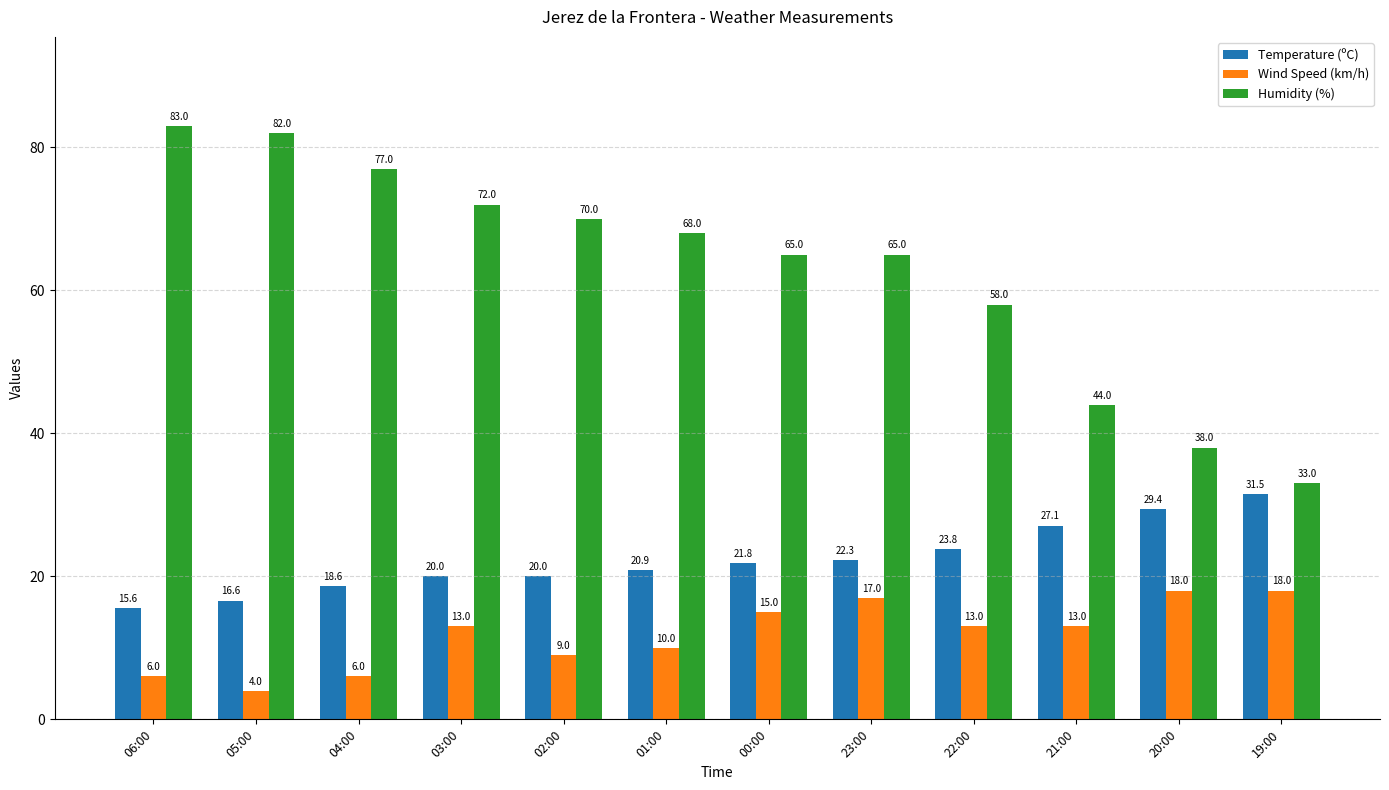

What is the difference between the maximum and minimum values in the Humidity (%) series?

50.0